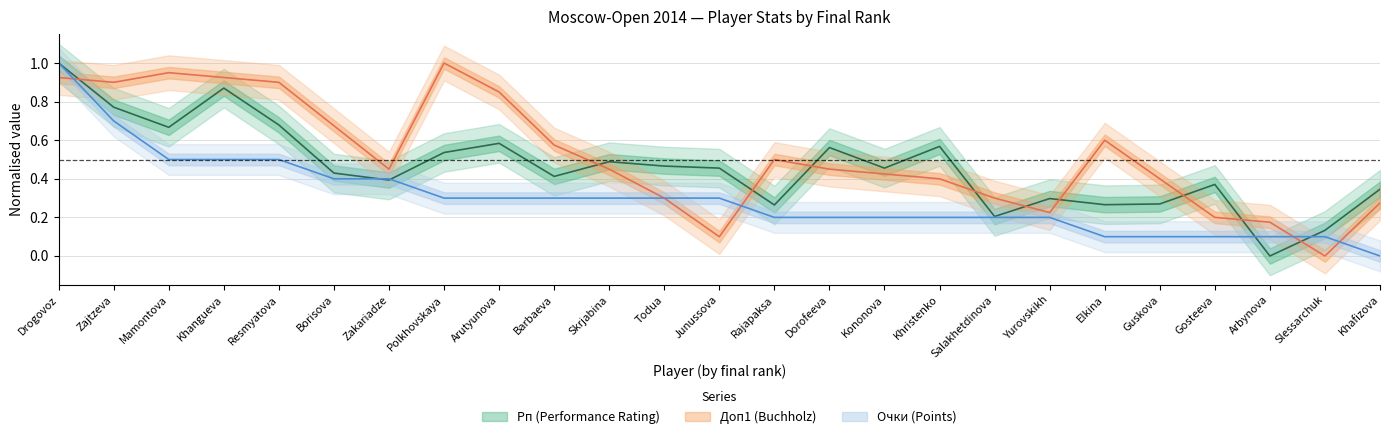

What is the total value across all series at Khristenko?

1.2